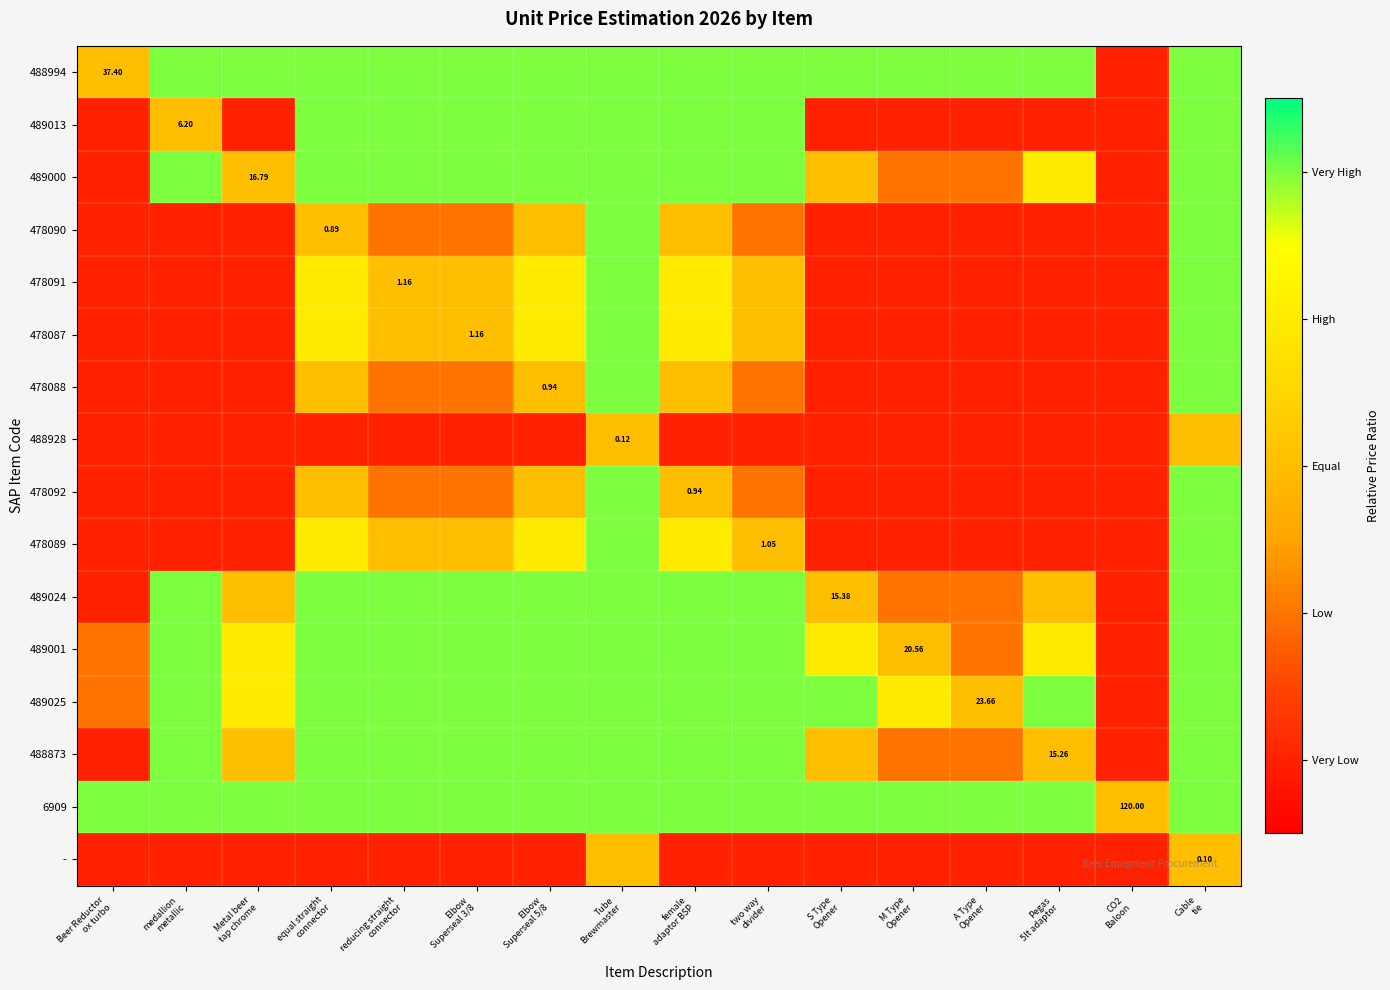

What is the difference between the maximum and minimum values in the 489000 series?

0.8